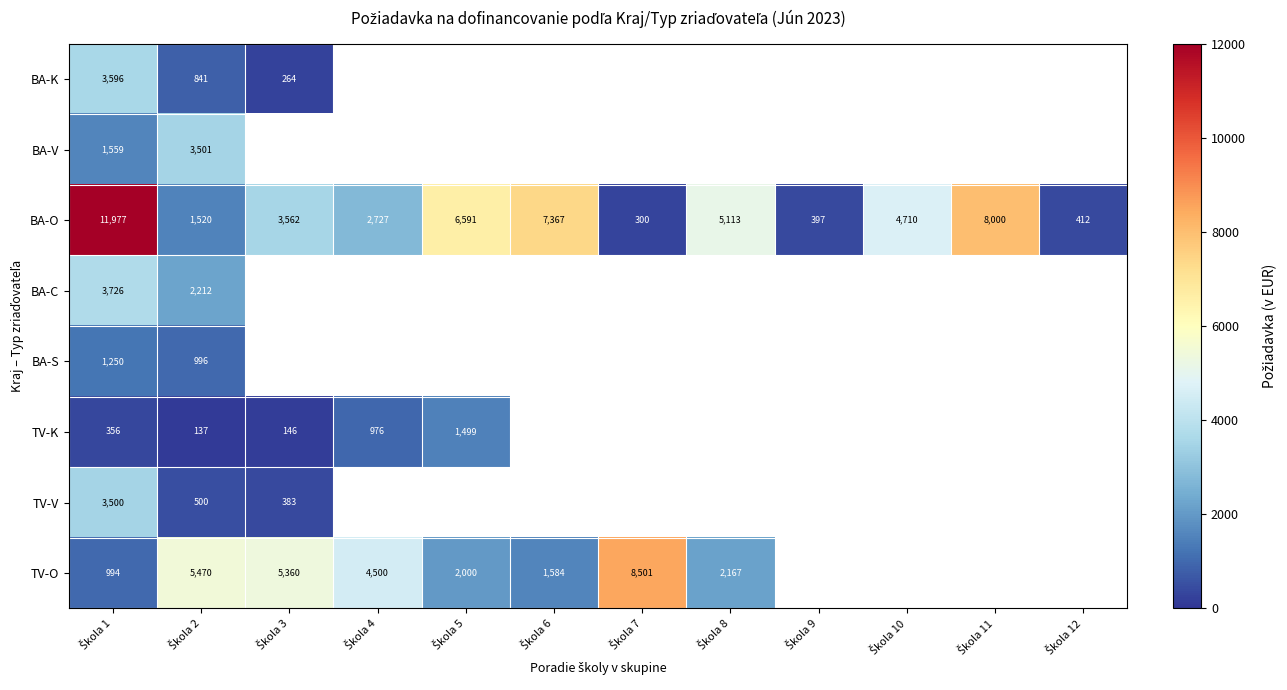

What is the maximum value shown in the chart?

11977.0